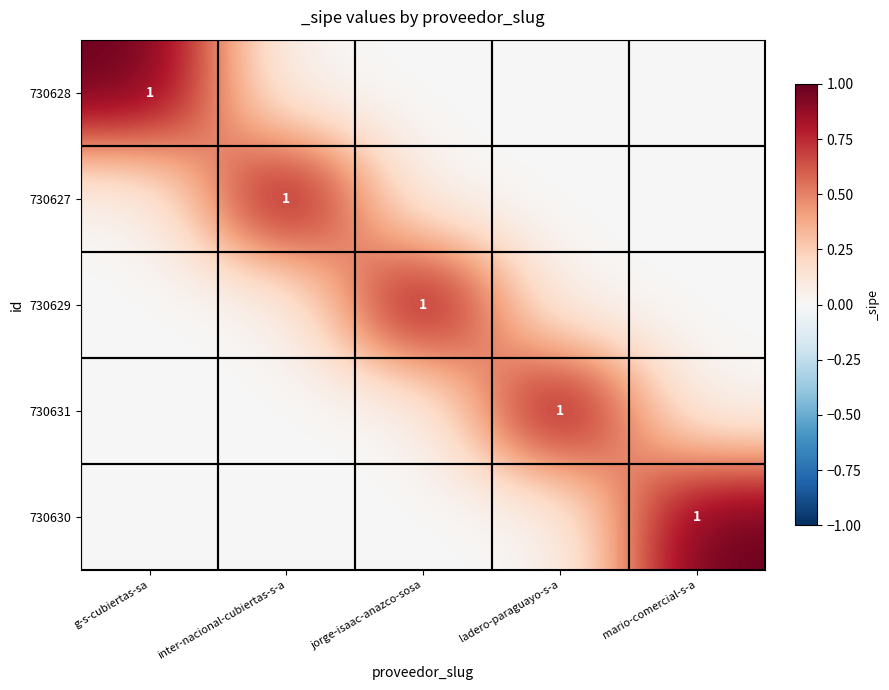

Is it true that 730631 equals 1 at ladero-paraguayo-s-a?

True